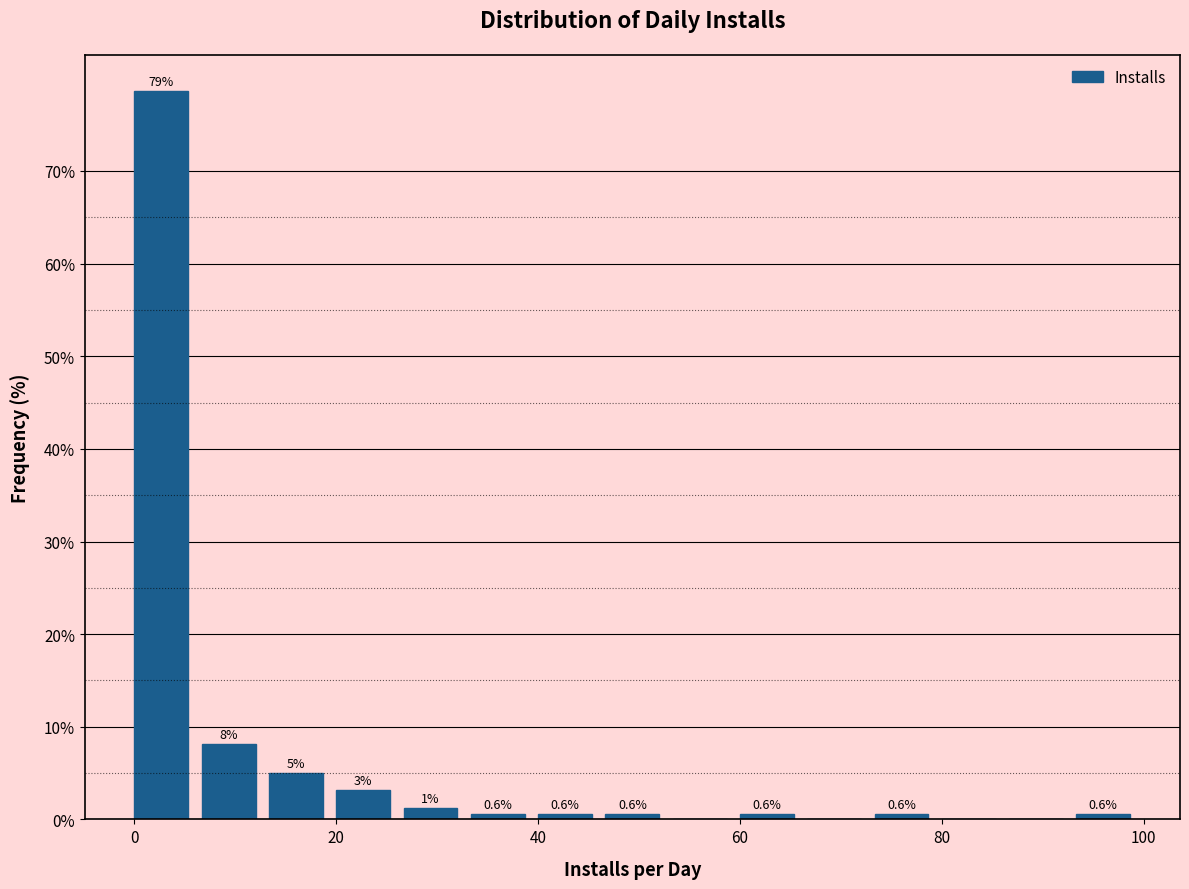

Read against the x-axis, roughly where is the centre of the tallest bar?

2